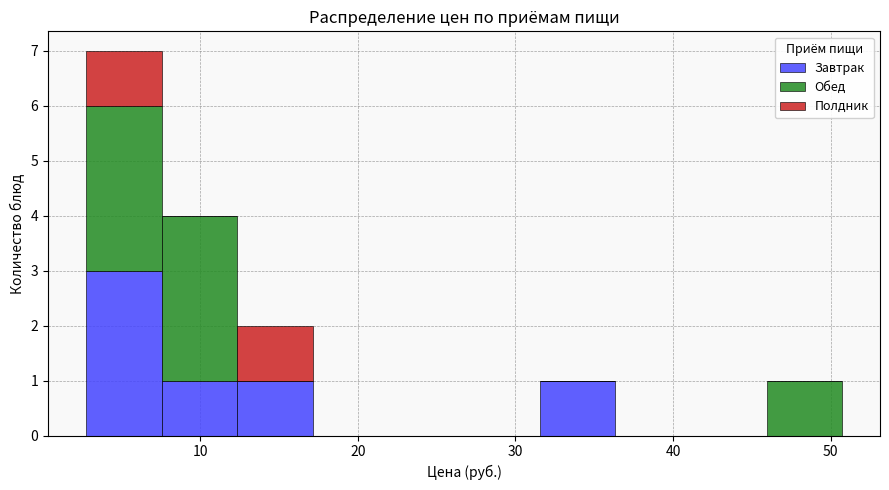

Reading left to right, list every stacked bar in this chart as the range it spans on the x-axis followed by its total height. Neither the bar edges nor the heights are printed on the chart, so give them approximately, as read against the axes.

3 to 8: 7
8 to 12: 4
12 to 17: 2
17 to 22: 0
22 to 27: 0
27 to 32: 0
32 to 36: 1
36 to 41: 0
41 to 46: 0
46 to 51: 1